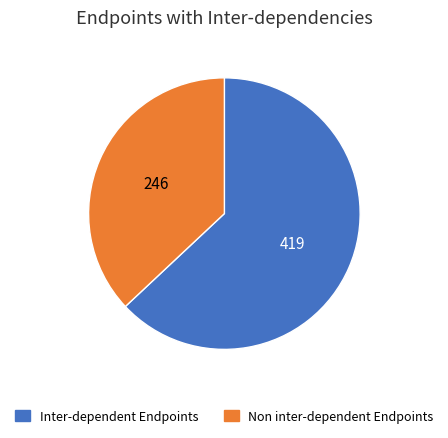

Is there a majority slice in this chart?

Yes